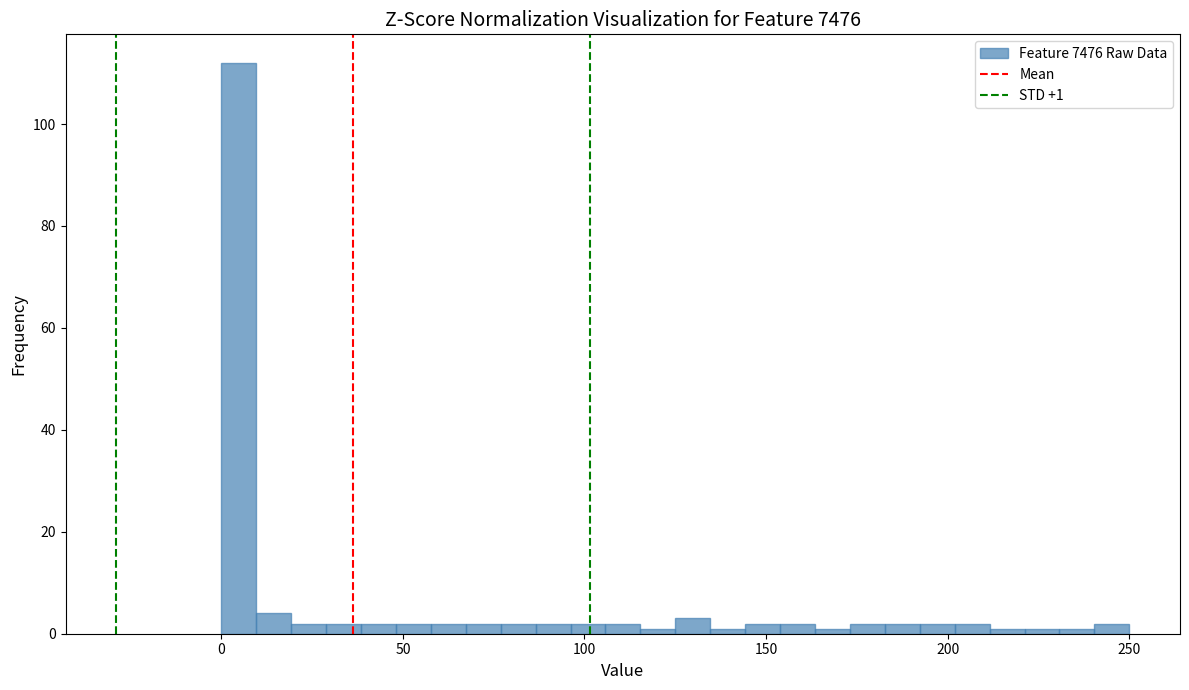

Around what value on the x-axis is the tallest bar? Give the approximate position of its centre, as read against the axis.

5